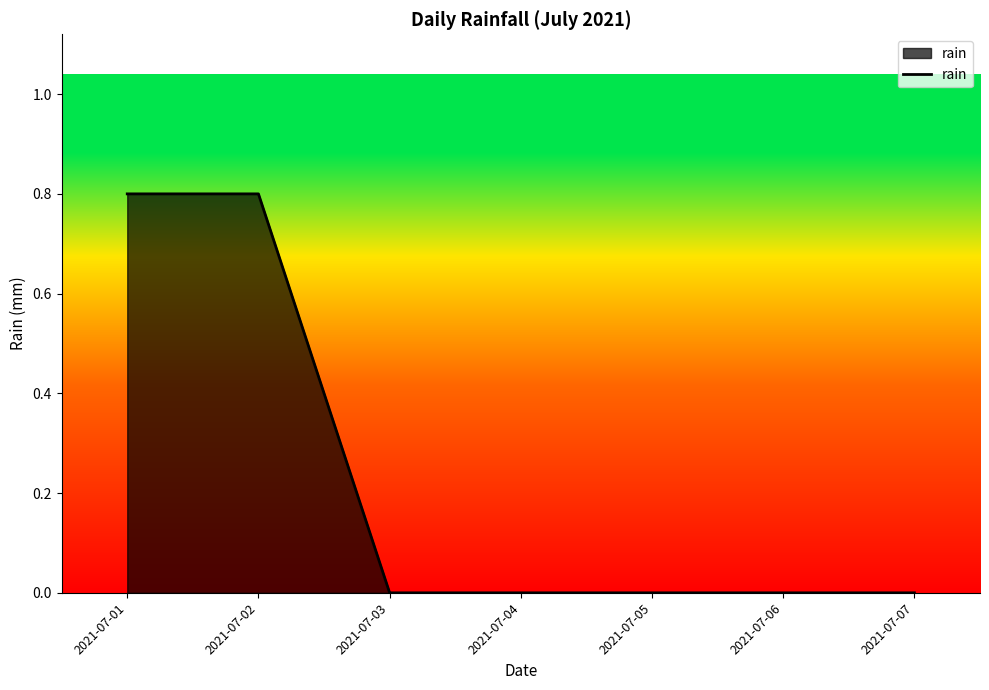

Reading left to right, what are all the values shown in this chart?

2021-07-01=0.8	2021-07-02=0.8	2021-07-03=0.0	2021-07-04=0.0	2021-07-05=0.0	2021-07-06=0.0	2021-07-07=0.0